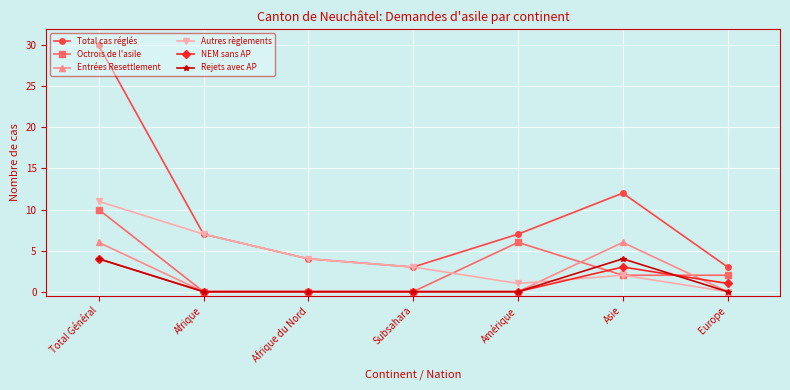

Is it true that Entrées Resettlement equals 0 at Afrique du Nord?

True